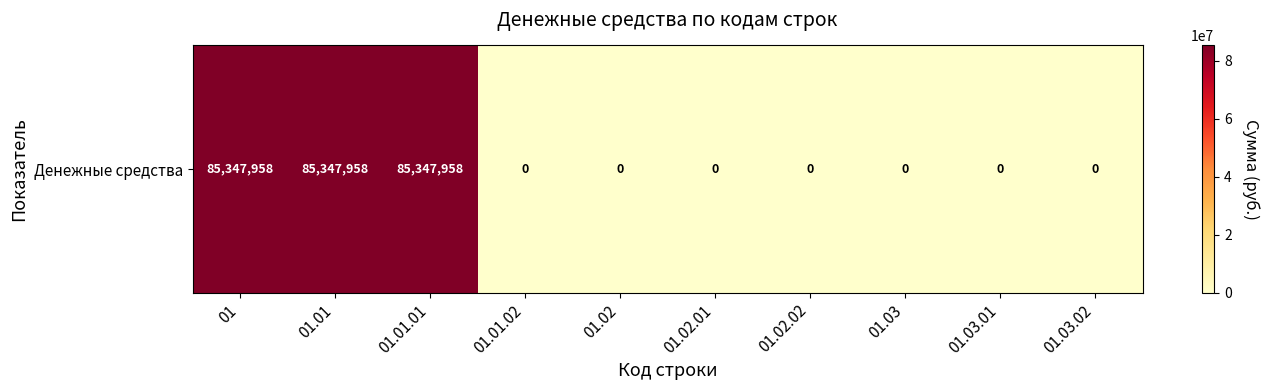

The value at 01 is 59556169.0. True or false?

False